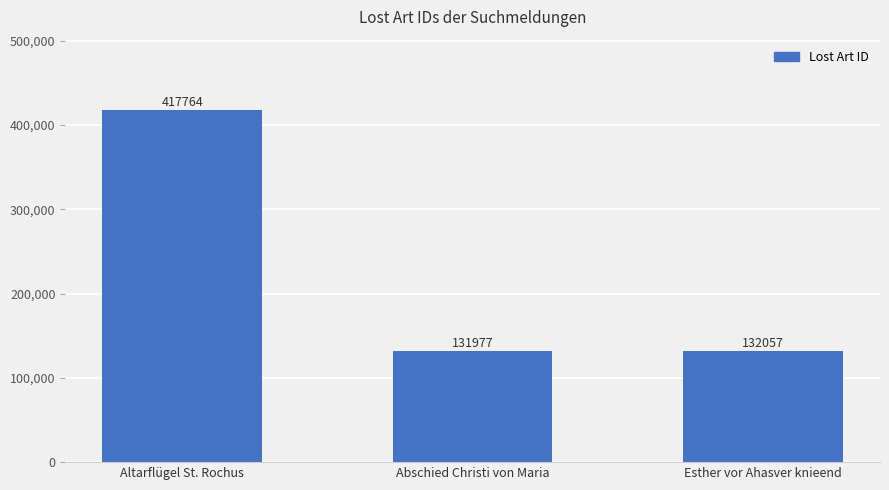

Which label corresponds to the largest value in the chart?

Altarflügel St. Rochus